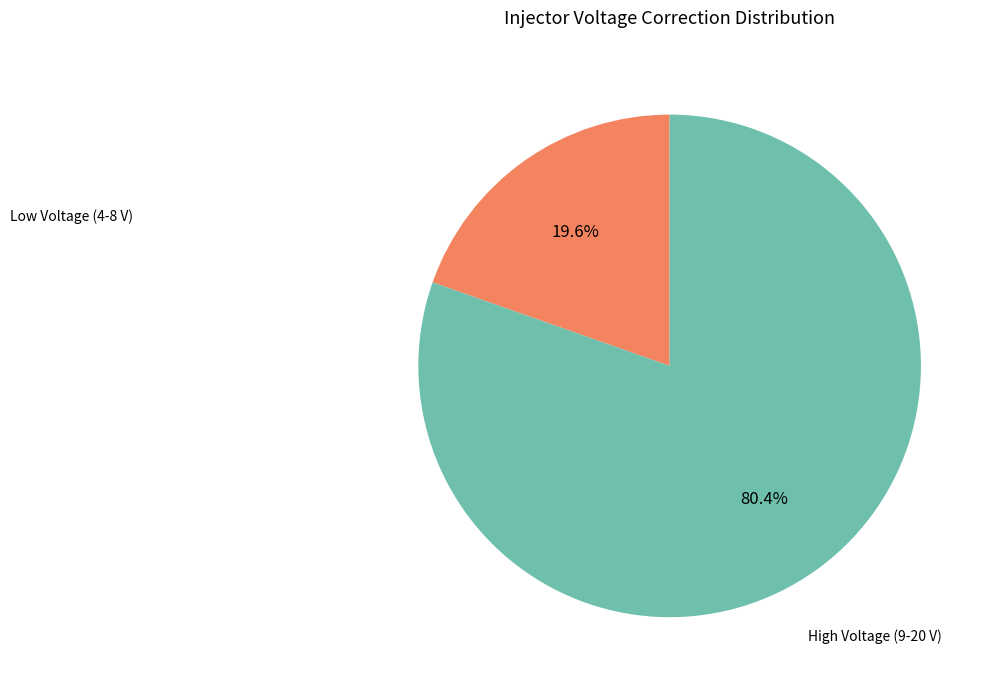

Count the number of slices in the pie.

2